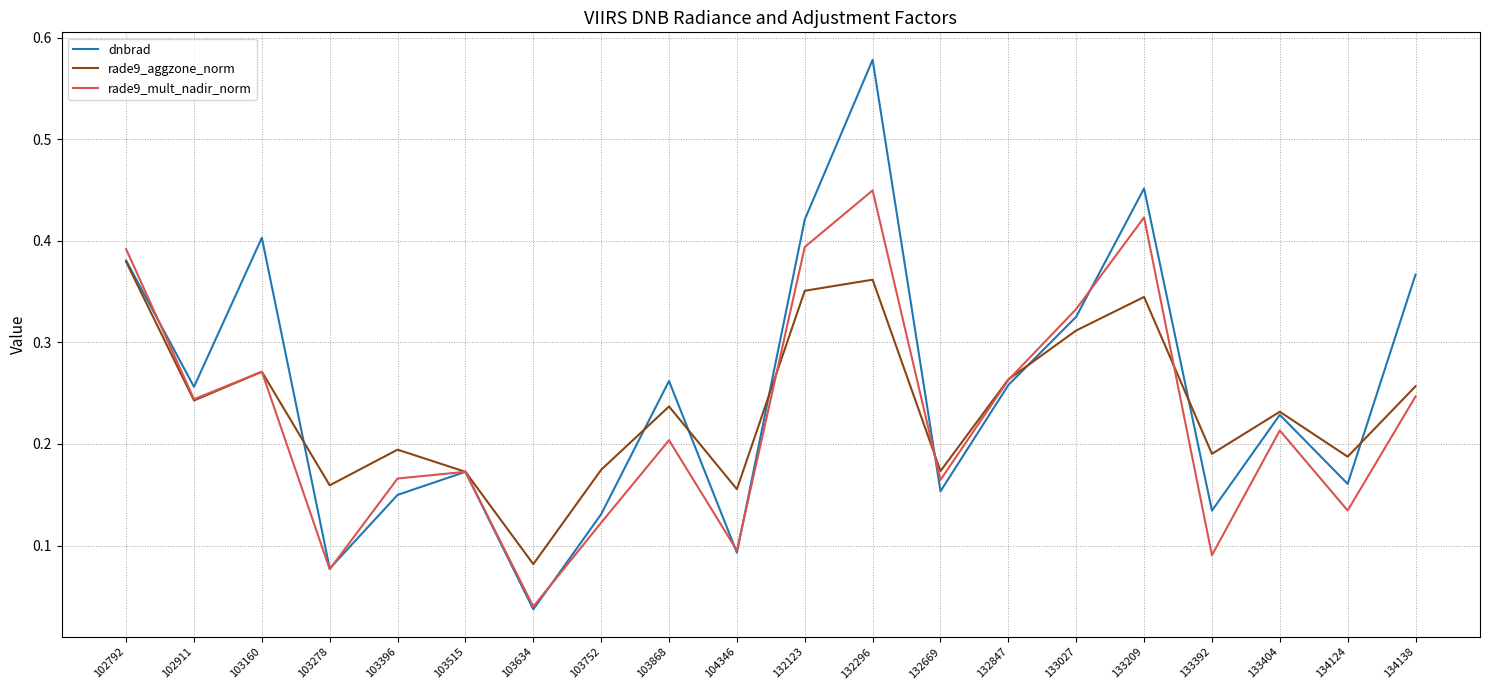

At which category does dnbrad reach its first local valley?

102911